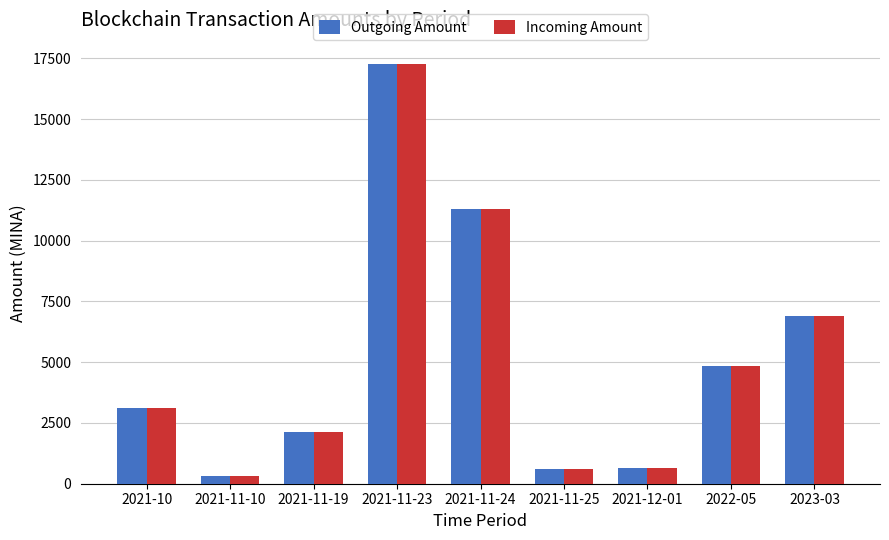

Which category has the lowest value in the Incoming Amount series?

2021-11-10